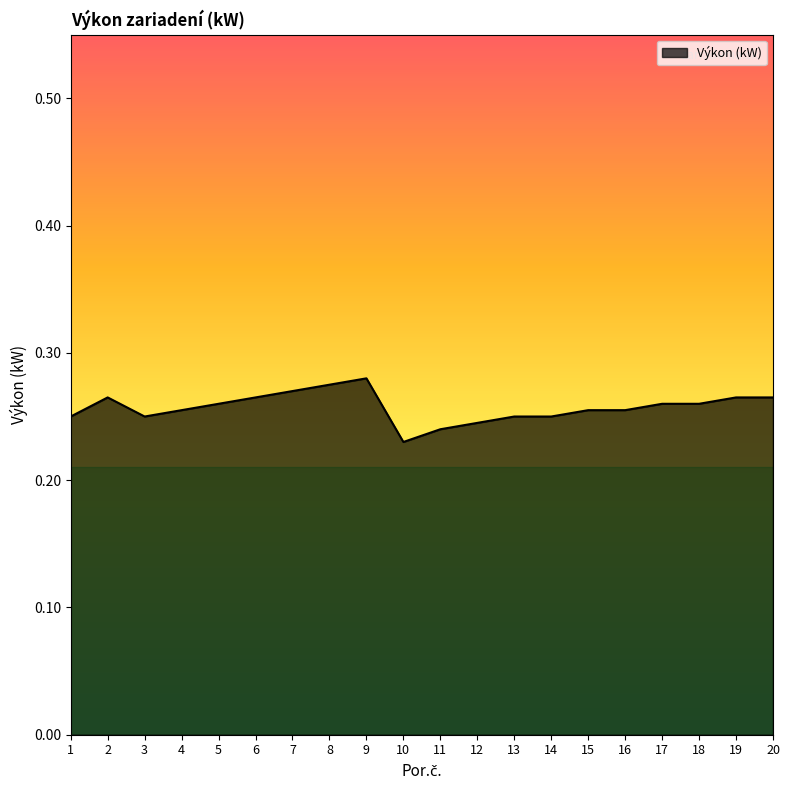

Is it true that the value at 10 is 0.4?

False